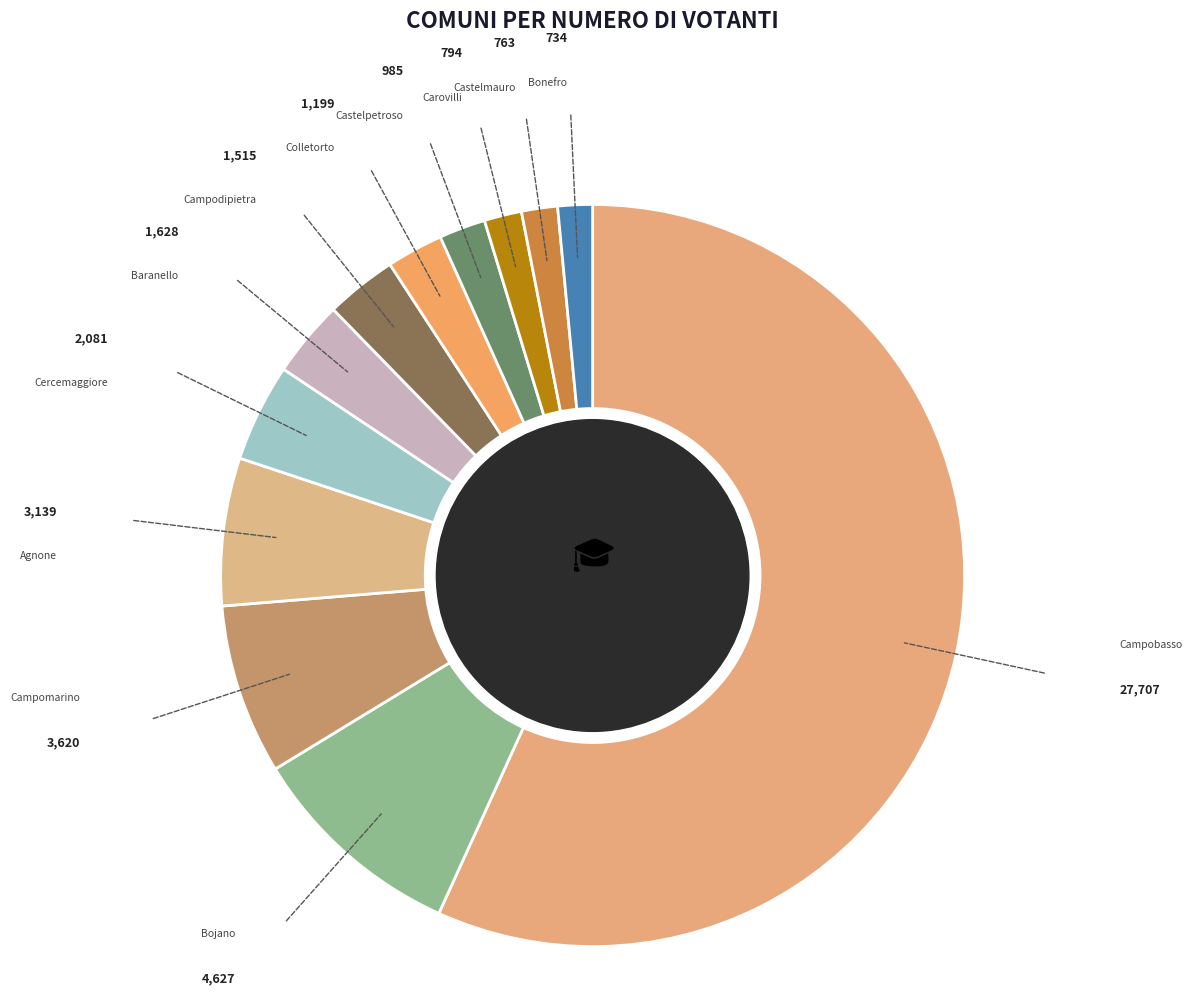

How many segments does this pie chart have?

12